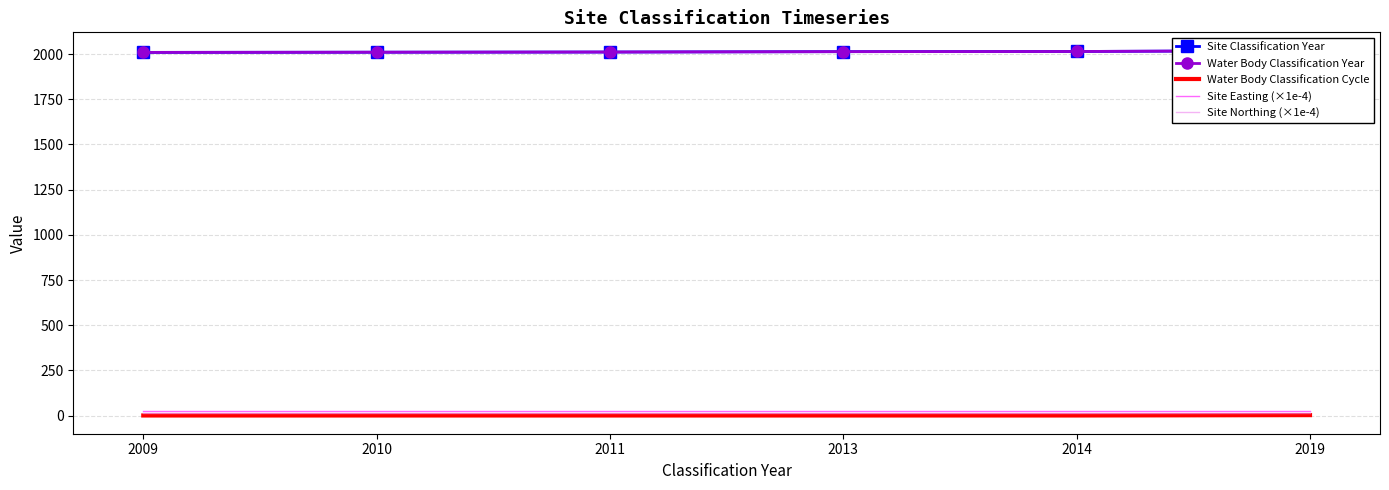

Reading left to right, list all the values displayed in this chart.

Site Classification Year: 2009.0	2010.0	2011.0	2013.0	2014.0	2019.0
Water Body Classification Year: 2009.0	2010.0	2011.0	2013.0	2014.0	2019.0
Water Body Classification Cycle: 1.0	1.0	1.0	1.0	1.0	3.0
Site Easting (×1e-4): 27.5	27.5	27.5	27.5	27.5	27.5
Site Northing (×1e-4): 13.1	13.1	13.1	13.1	13.1	13.1